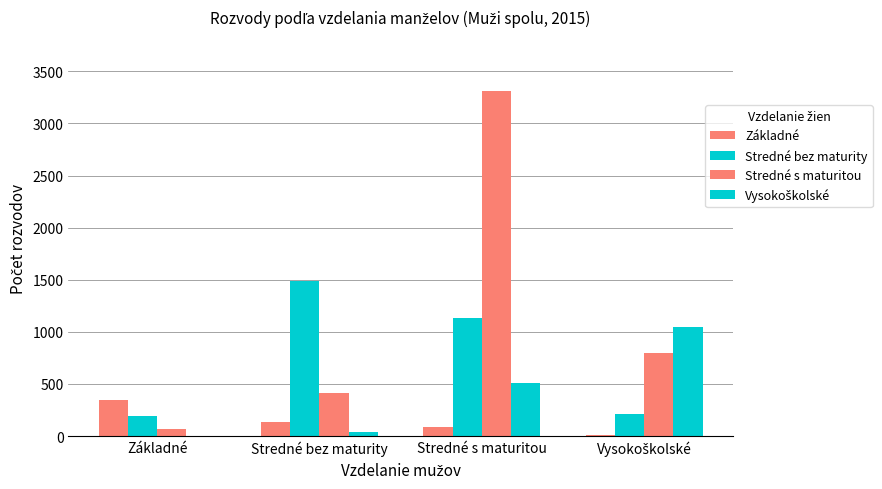

How many groups of bars are there?

4